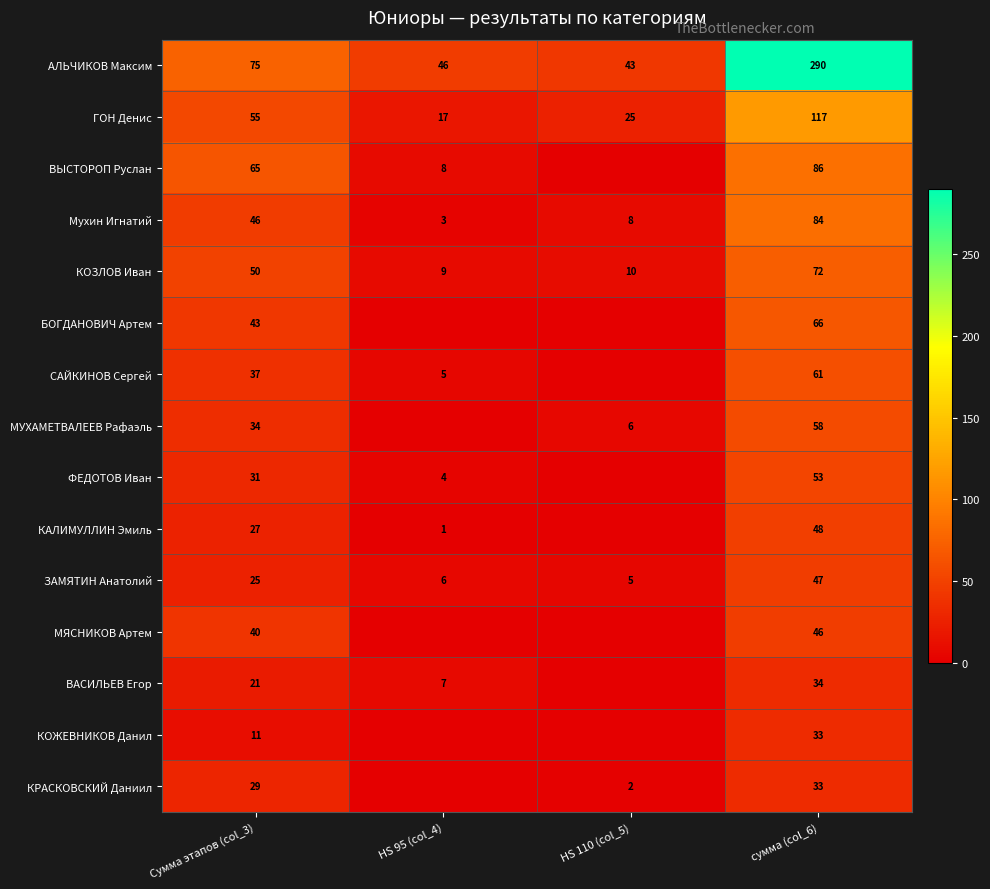

Is the value of БОГДАНОВИЧ Артем at сумма (col_6) greater than the value of КОЗЛОВ Иван at сумма (col_6)?

No